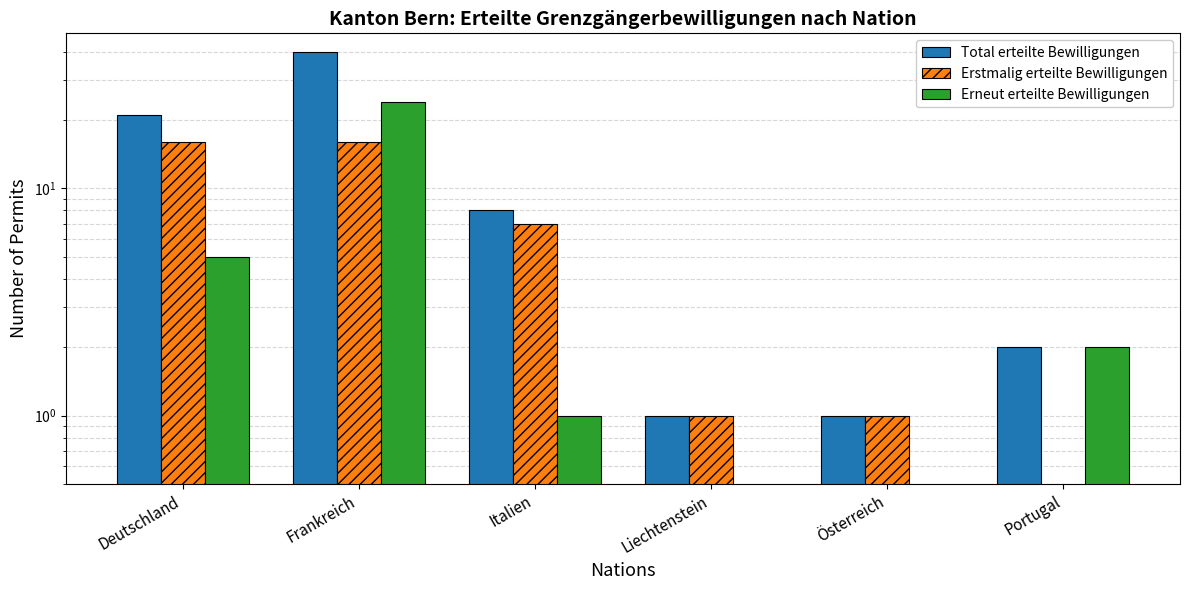

What is the total value across all series at Österreich?

2